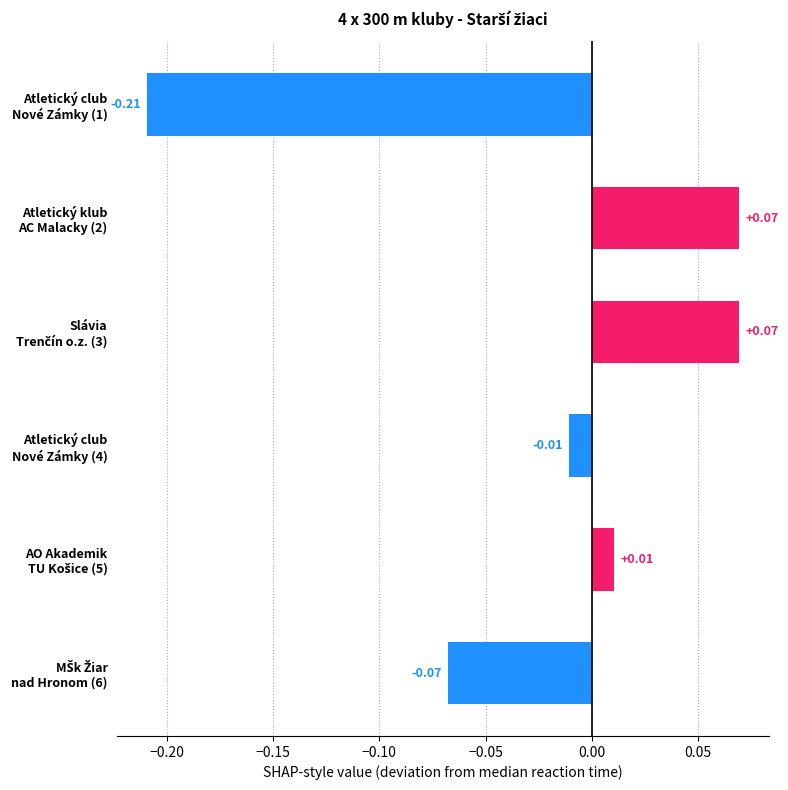

How many series are shown in this chart?

1